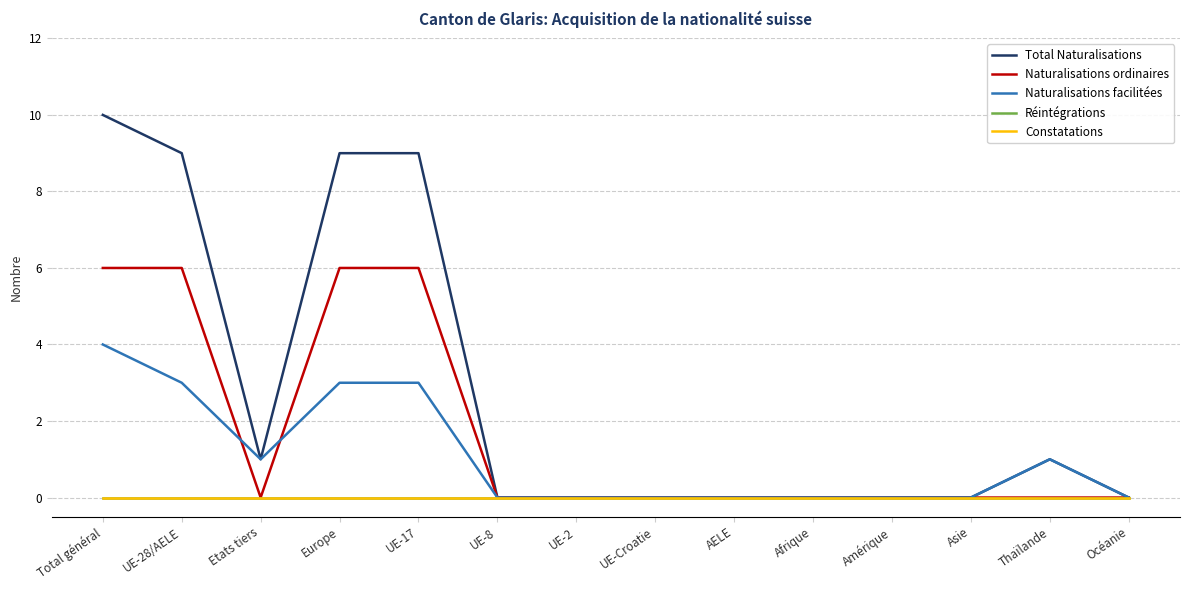

What is the total value across all series at UE-28/AELE?

18